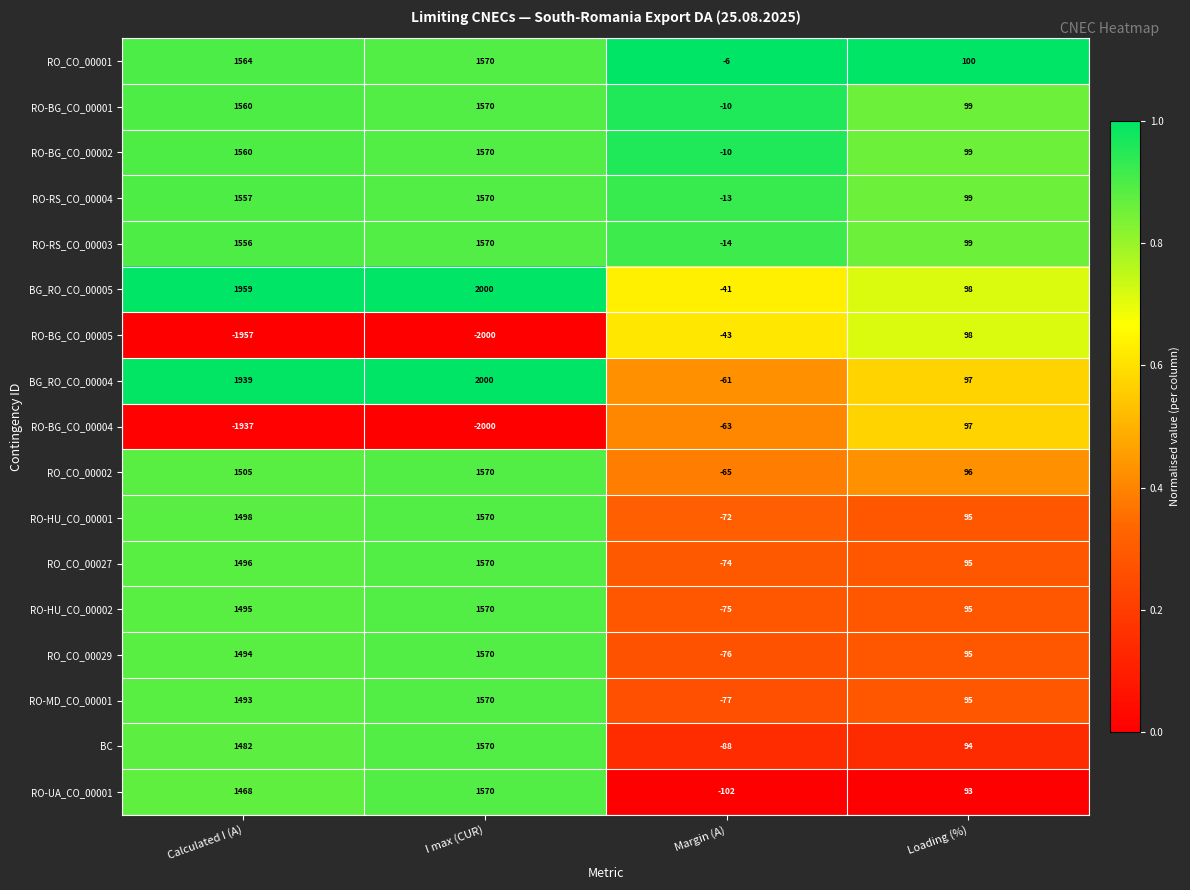

Which series has the largest range (max minus min)?

RO-BG_CO_00005